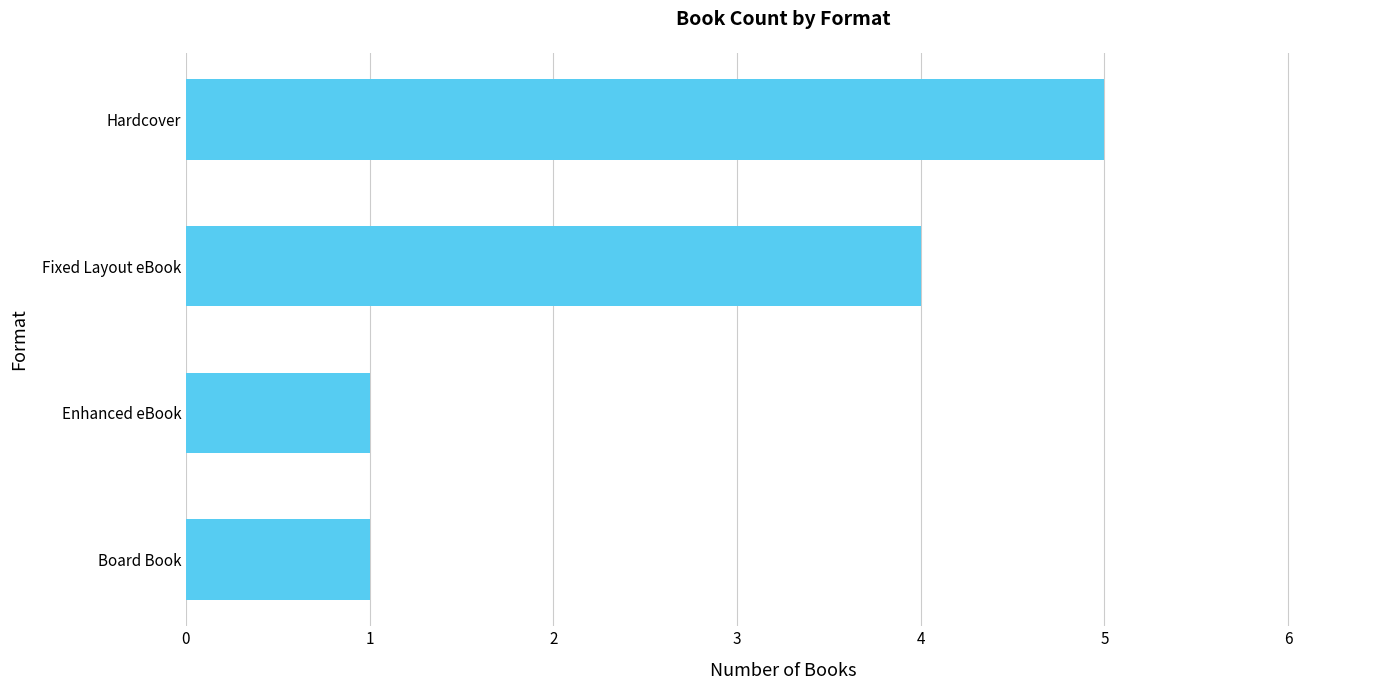

Between Hardcover and Board Book, which is larger?

Hardcover